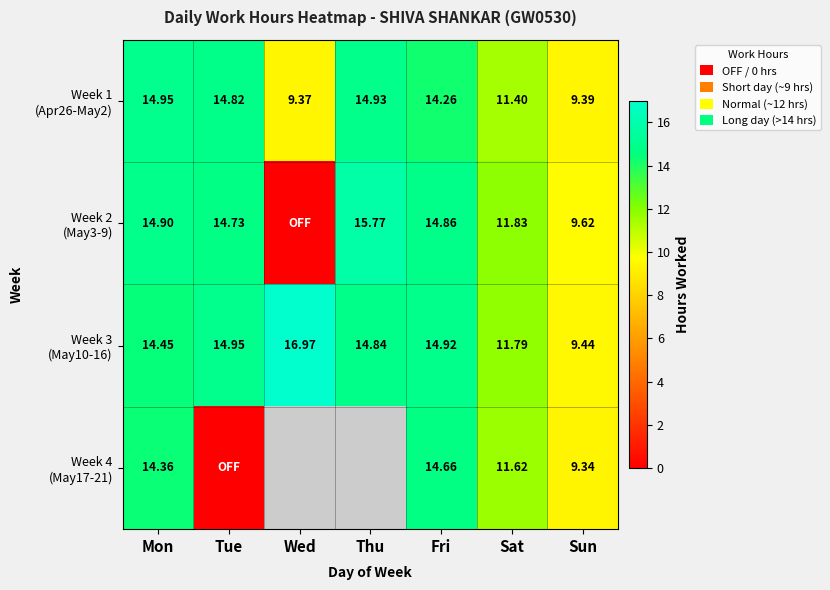

At which category is the sum across all series the highest?

Fri